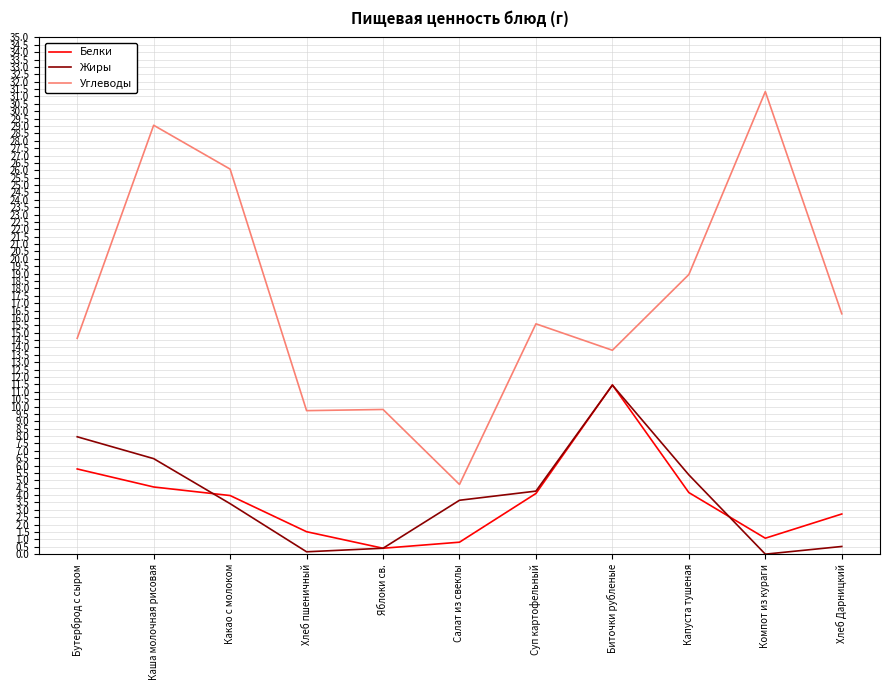

At which category is the sum across all series the highest?

Каша молочная рисовая